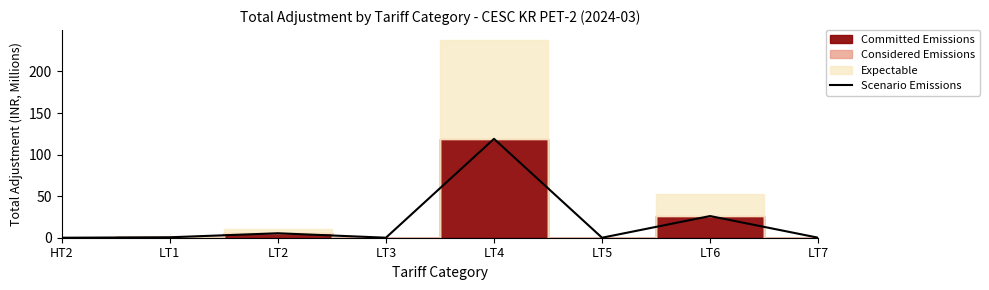

How many points are lower than both their immediate neighbors (excluding endpoints)?

2